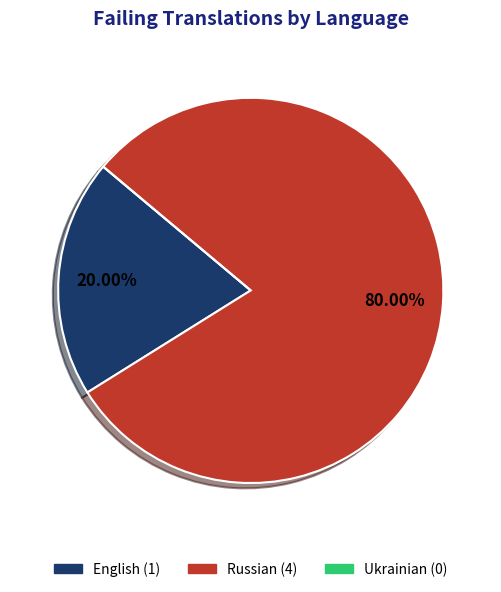

Is it true that Russian is 69% of the pie?

False